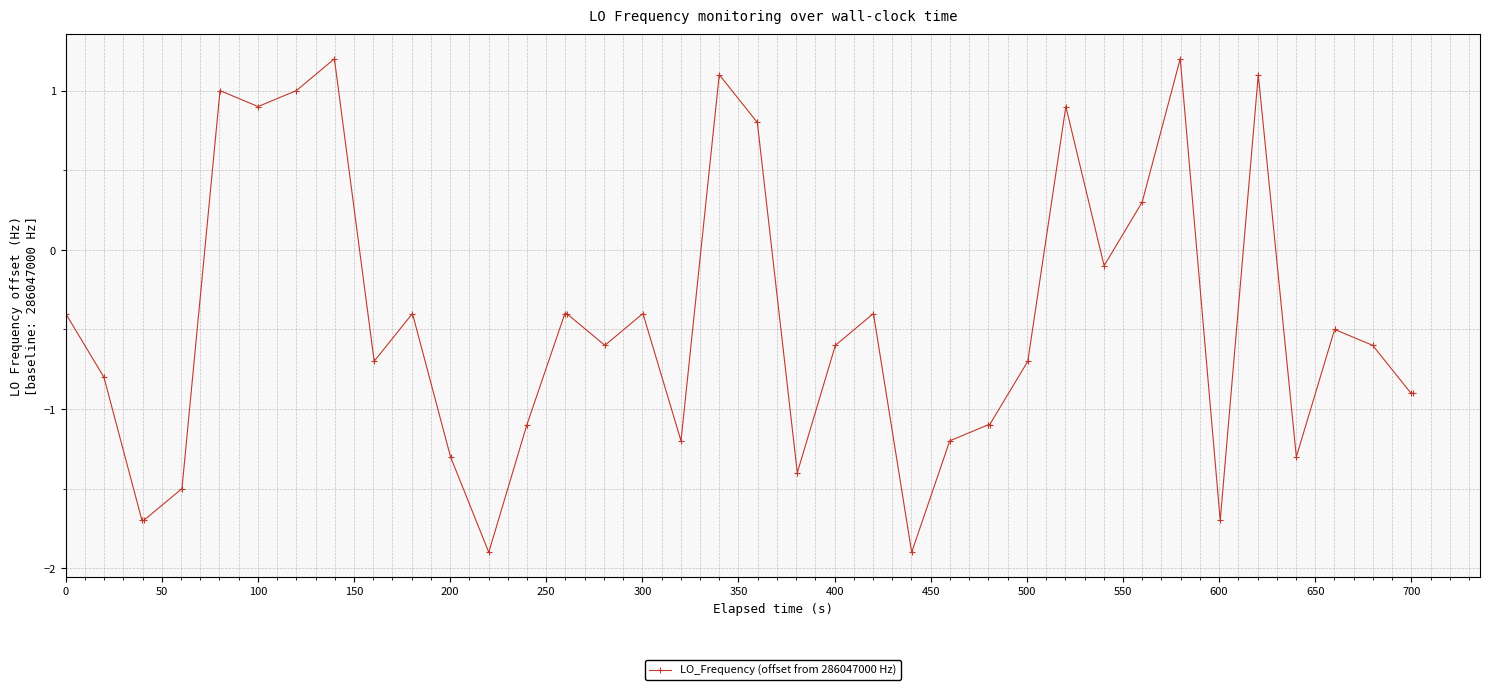

True or false: there are more than 1 points higher than both neighbors.

True